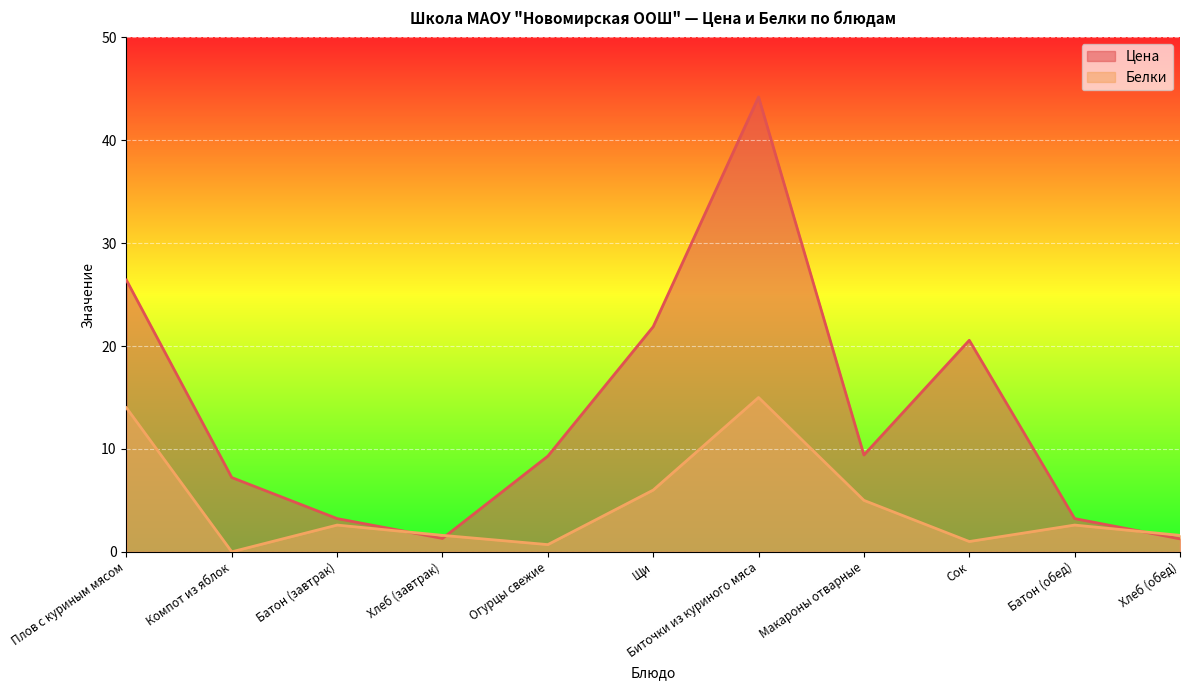

At which label does Цена reach its minimum?

Хлеб (обед)